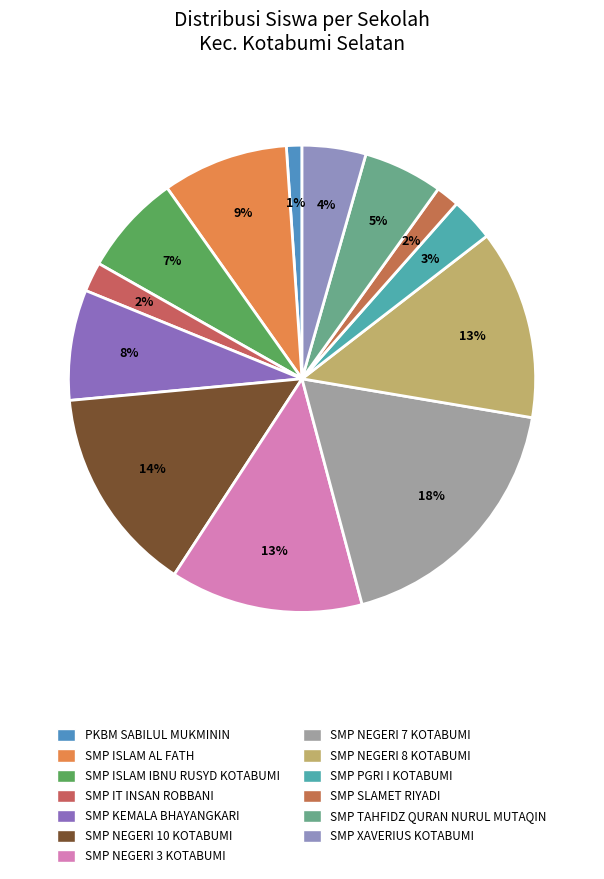

Between SMP SLAMET RIYADI and SMP NEGERI 8 KOTABUMI, which is larger?

SMP NEGERI 8 KOTABUMI